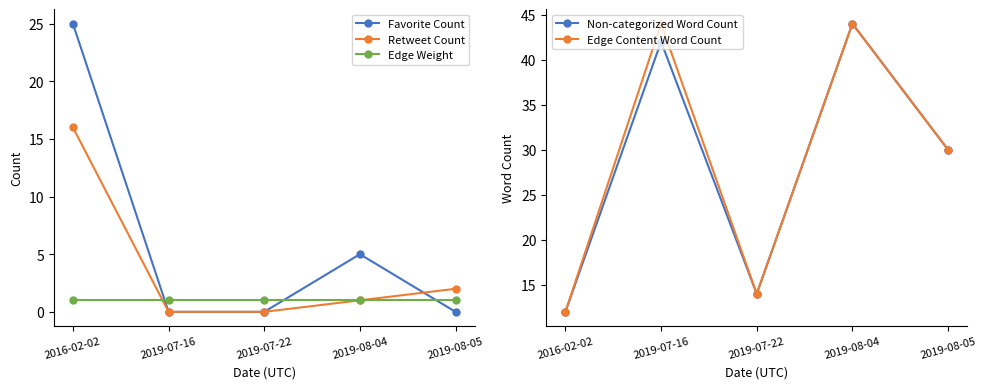

The value of Edge Weight at 2016-02-02 is 1. True or false?

True